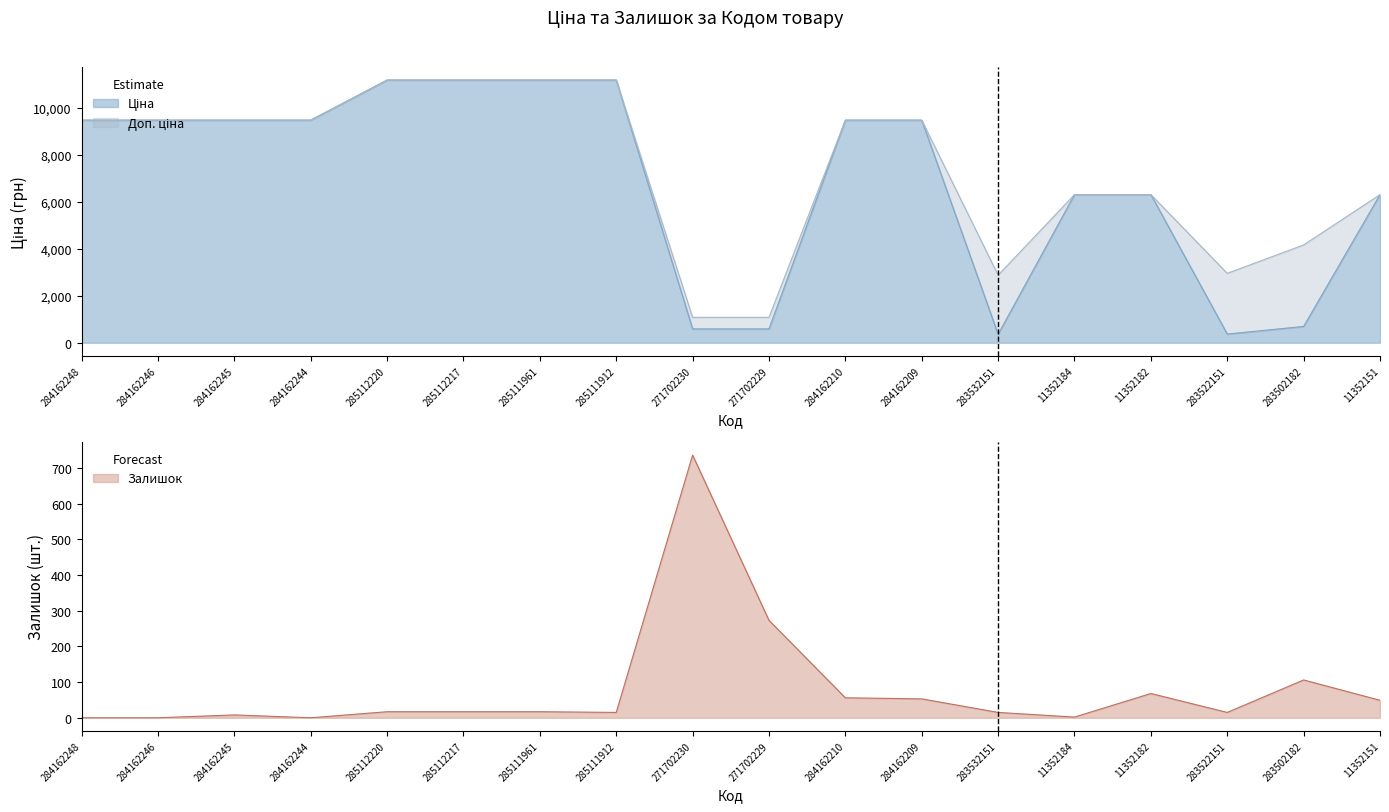

True or false: Доп. ціна and Ціна intersect in this chart.

False